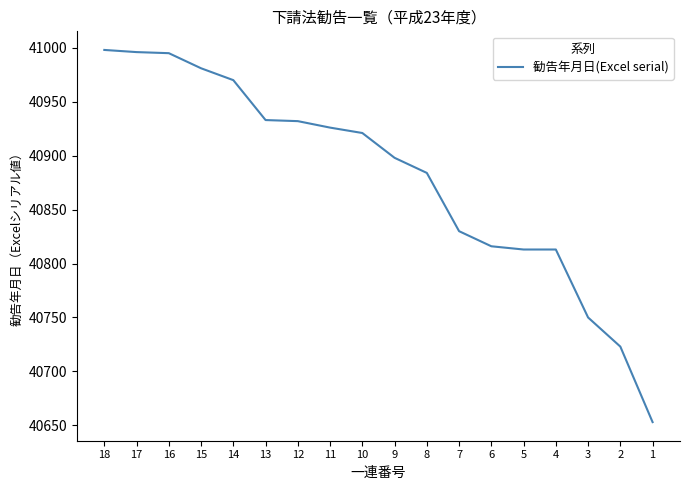

What is the smallest value displayed?

40653